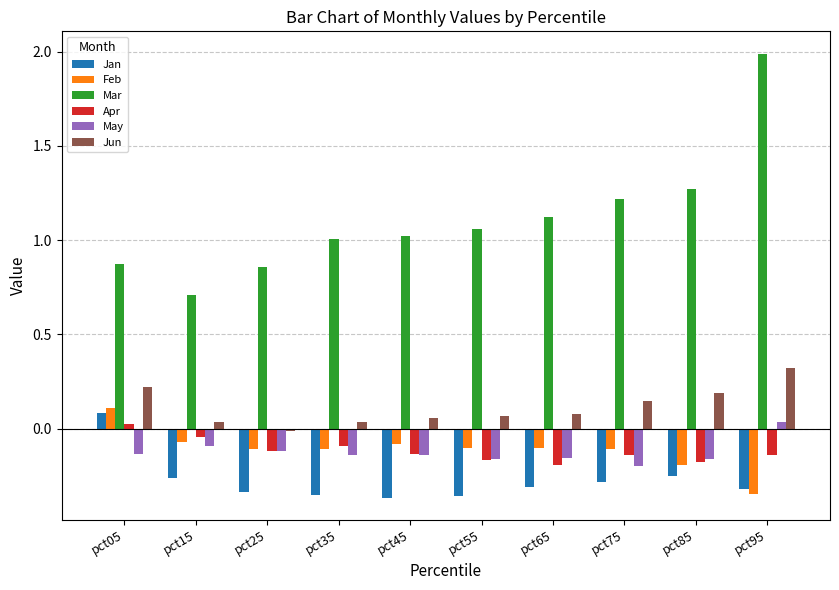

The Feb series shows -0.2 at pct65. True or false?

False